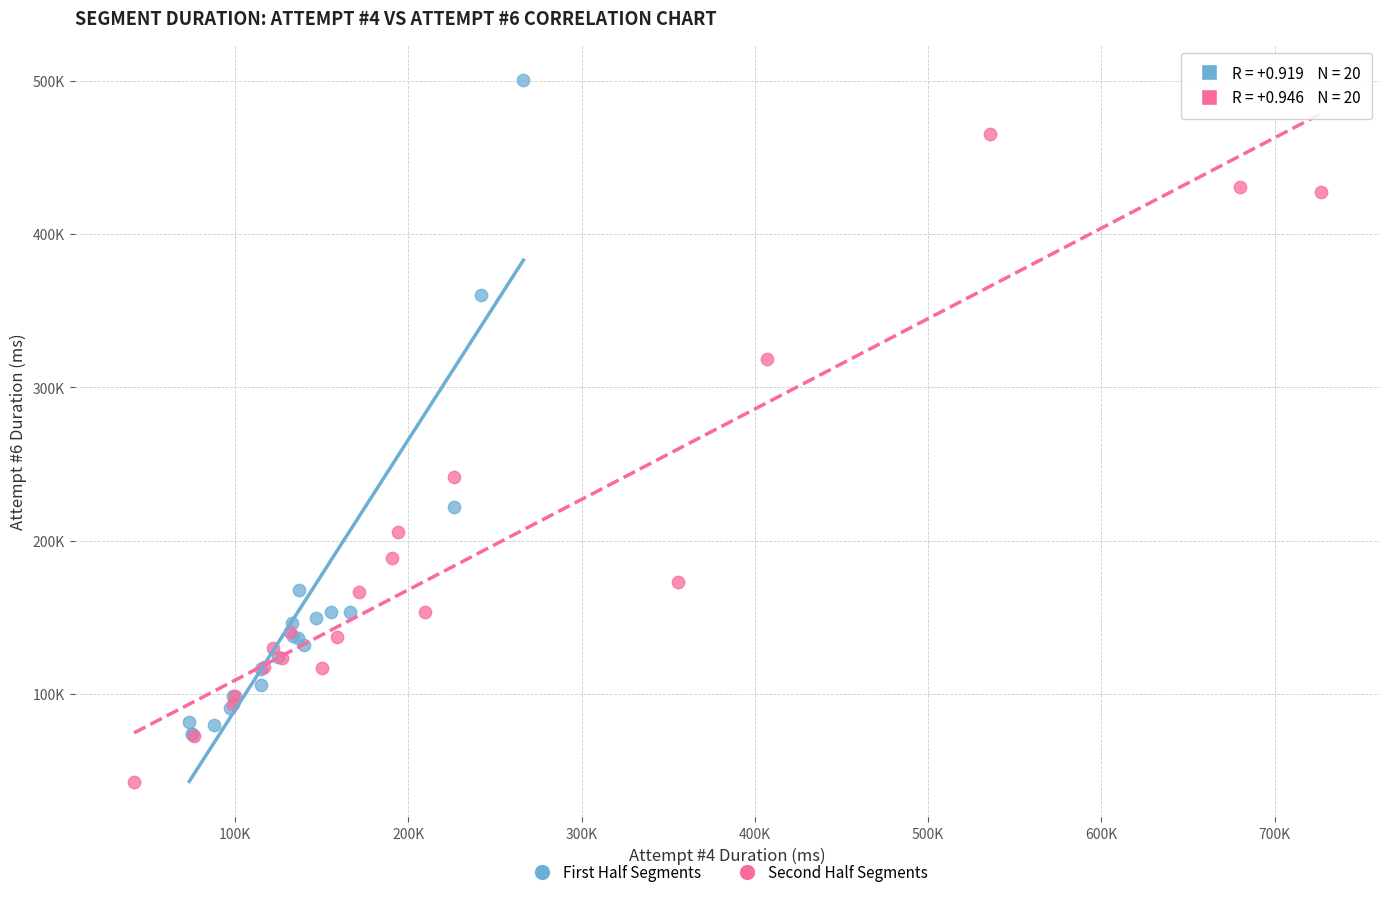

What are all the series names shown in the legend?

First Half Segments, Second Half Segments